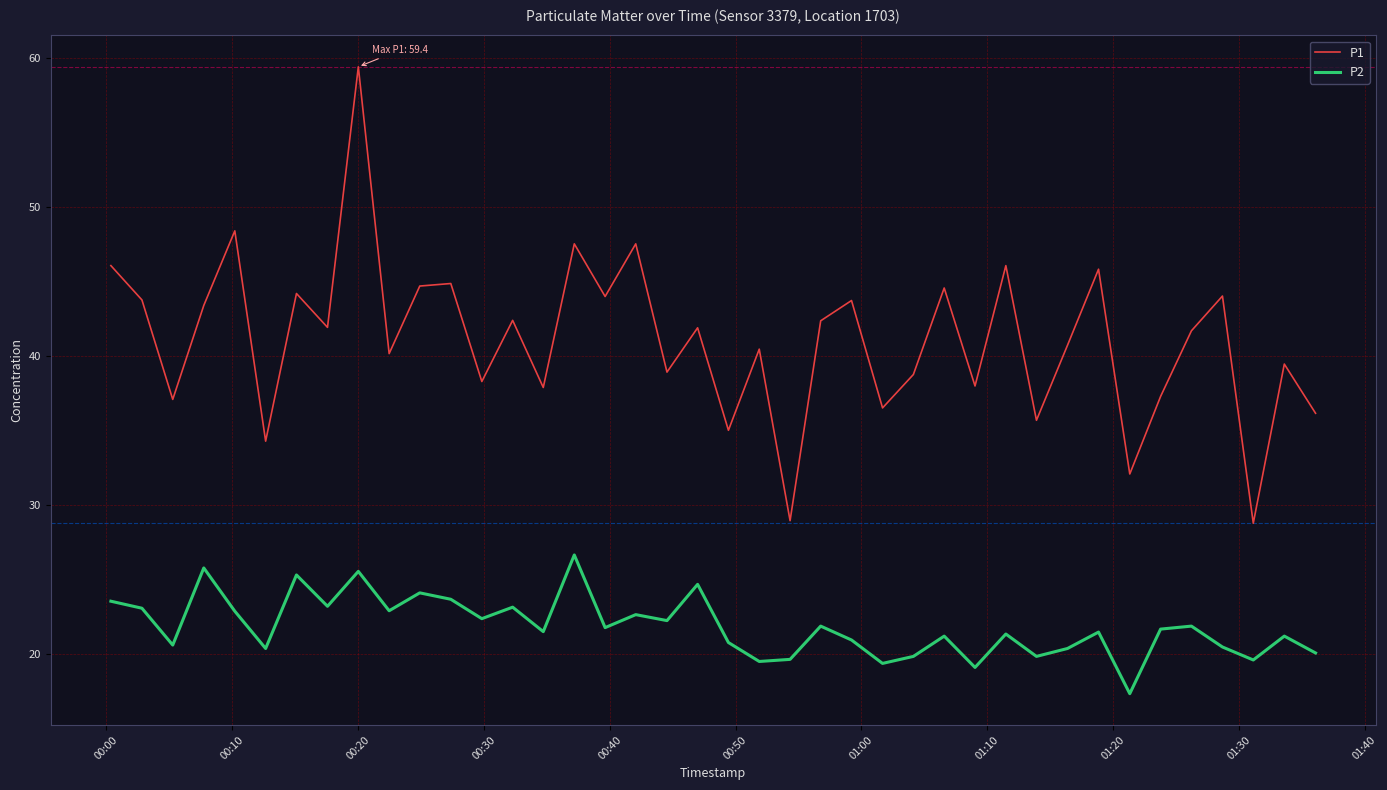

Which series has the widest spread of values?

P1